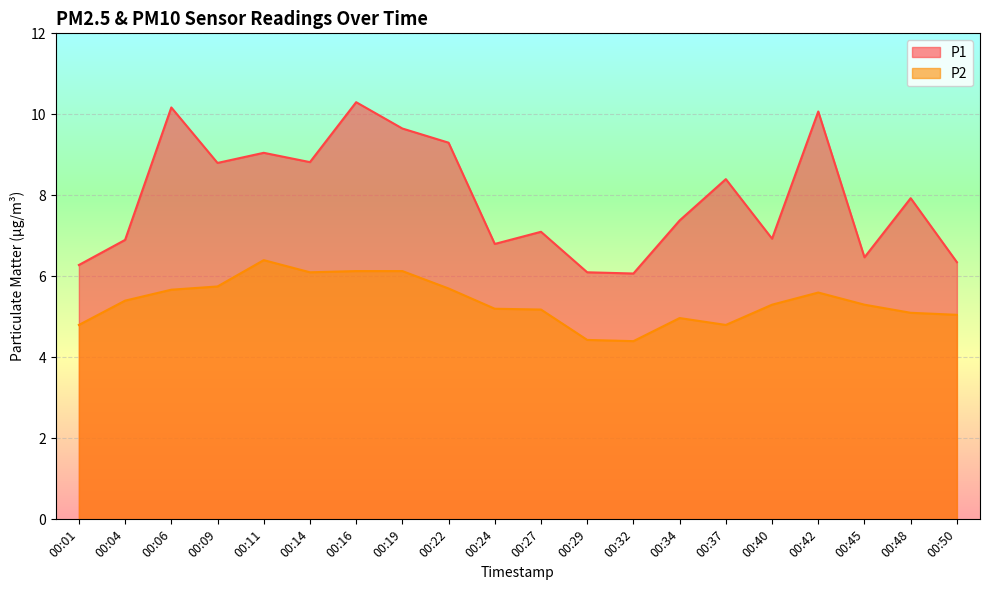

List the series in order of their overall mean, lowest first.

P2, P1